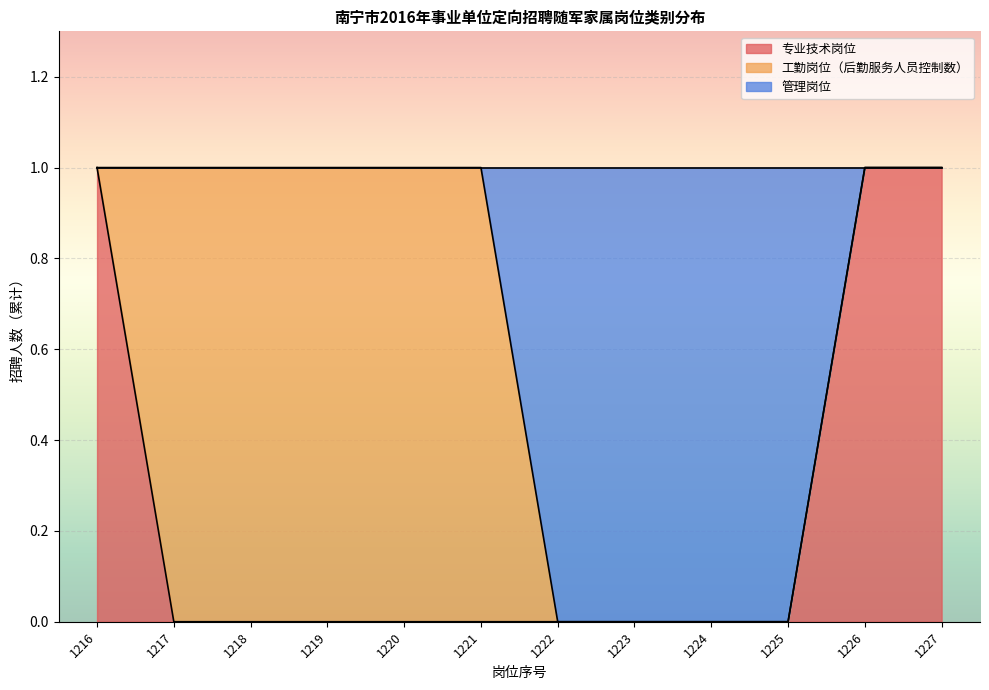

Is it true that 专业技术岗位 equals 0 at 1219?

True